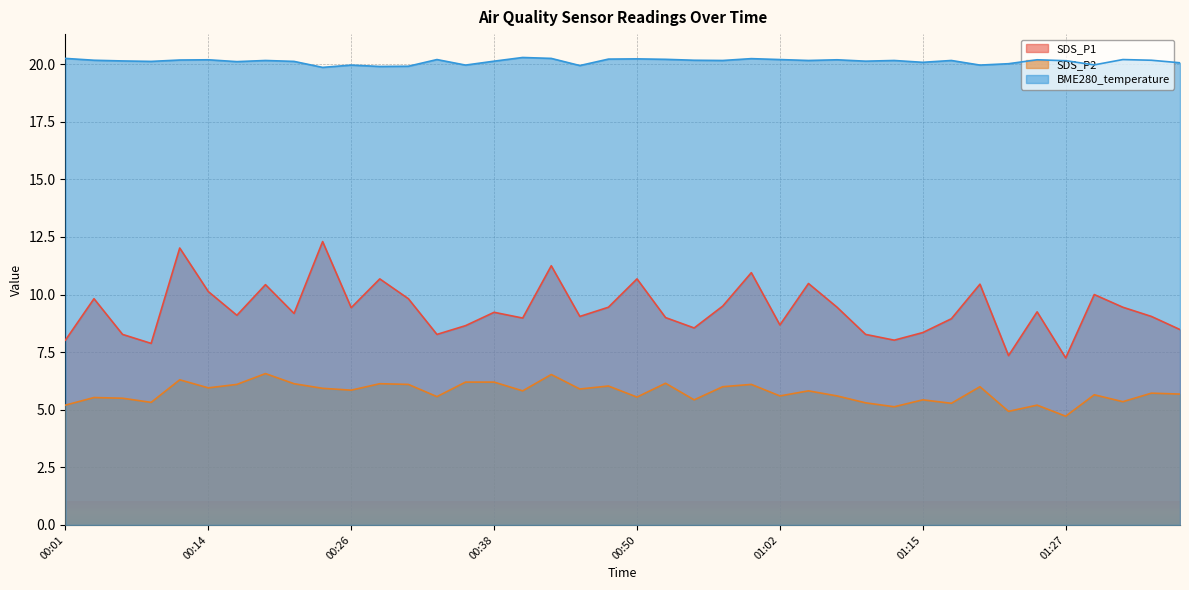

Where does the SDS_P1 series first go above 9?

00:04